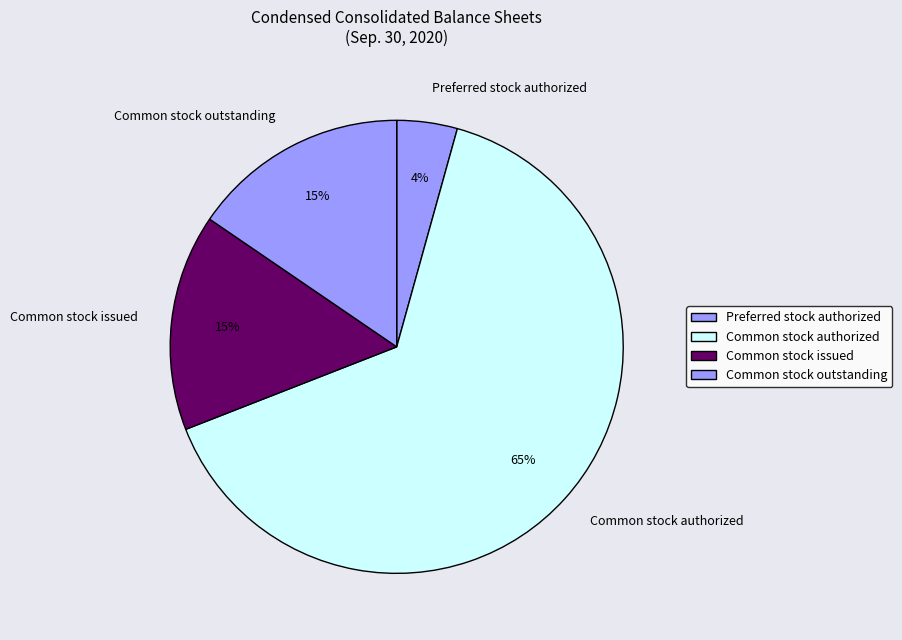

What is the largest slice in the pie chart?

Common stock authorized